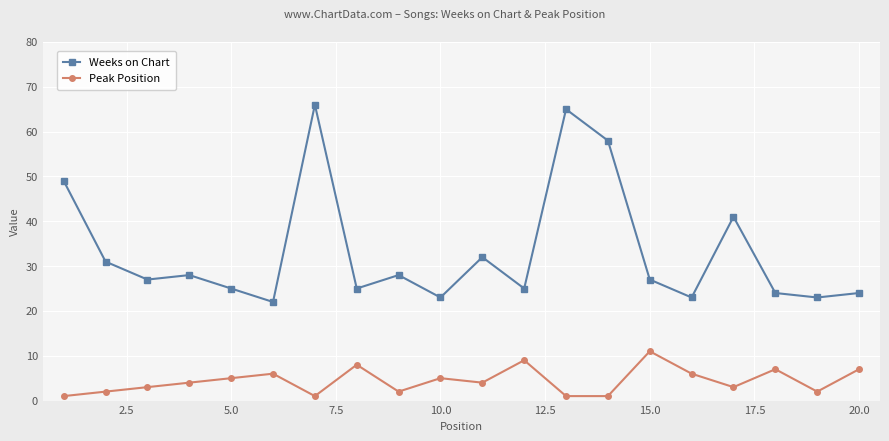

Which series has the largest range (max minus min)?

Weeks on Chart